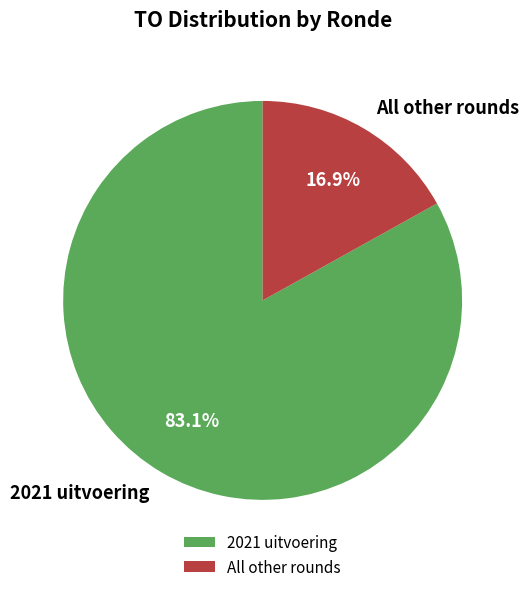

To the nearest percent, what is the difference between the largest and smallest slice percentages?

66%